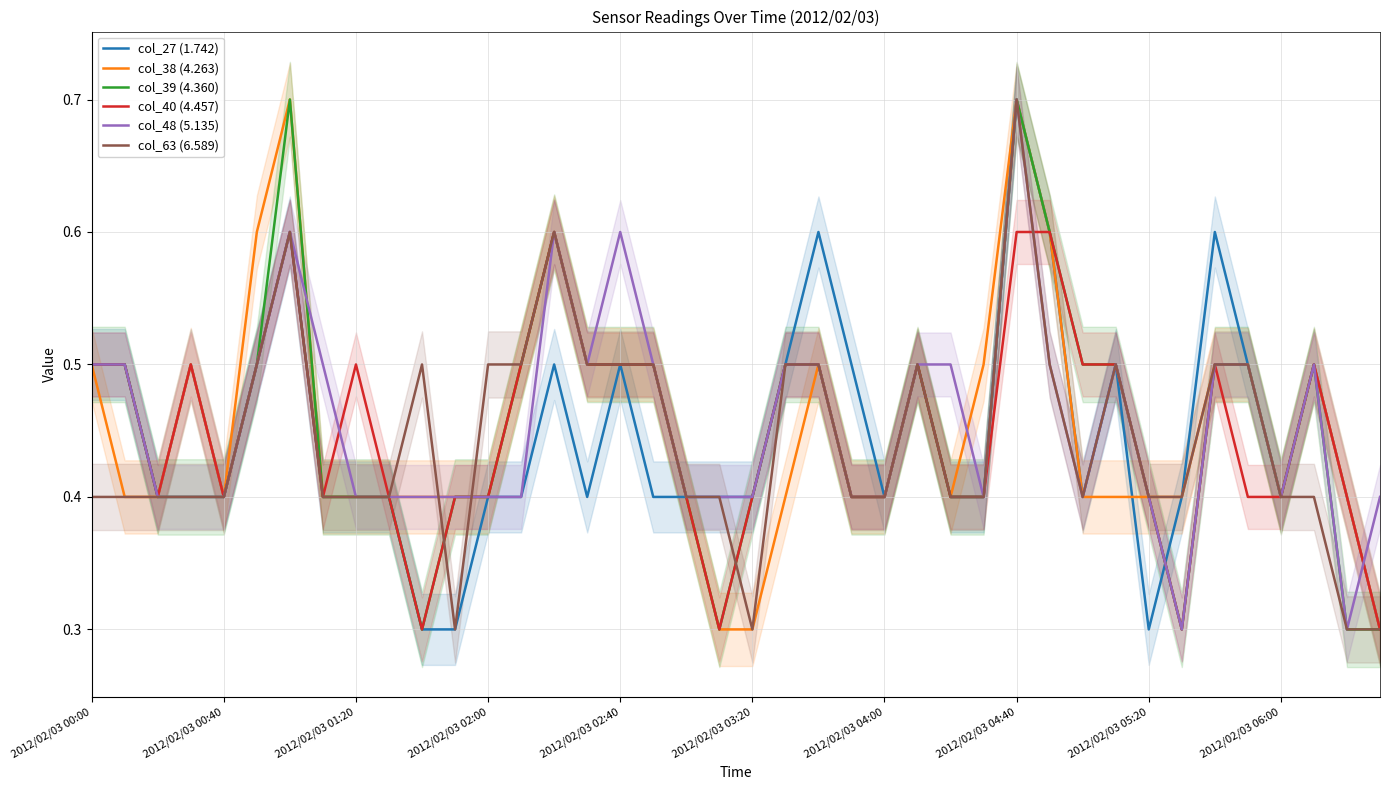

Read the col_40 (4.457) value at 18.

0.4